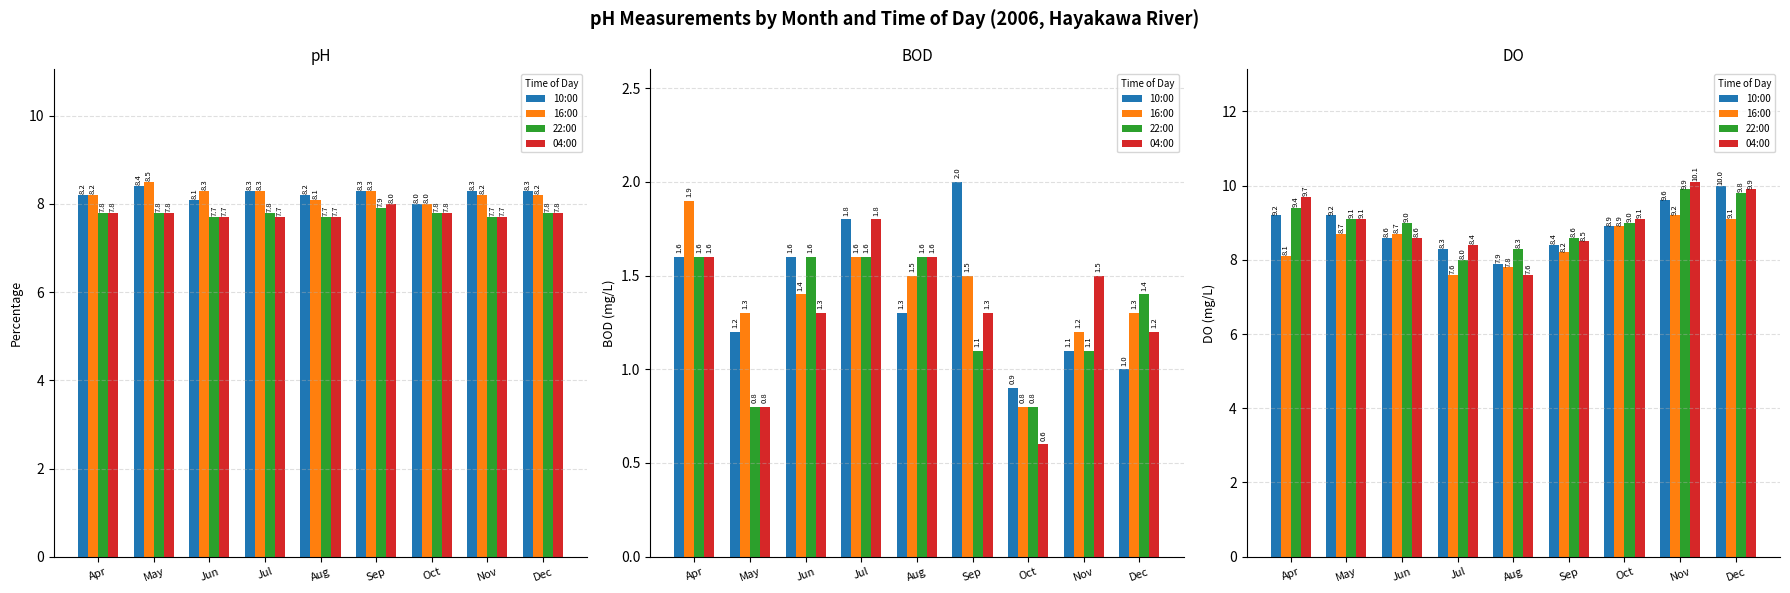

What is the spread (max minus min) of values at Dec?

0.9